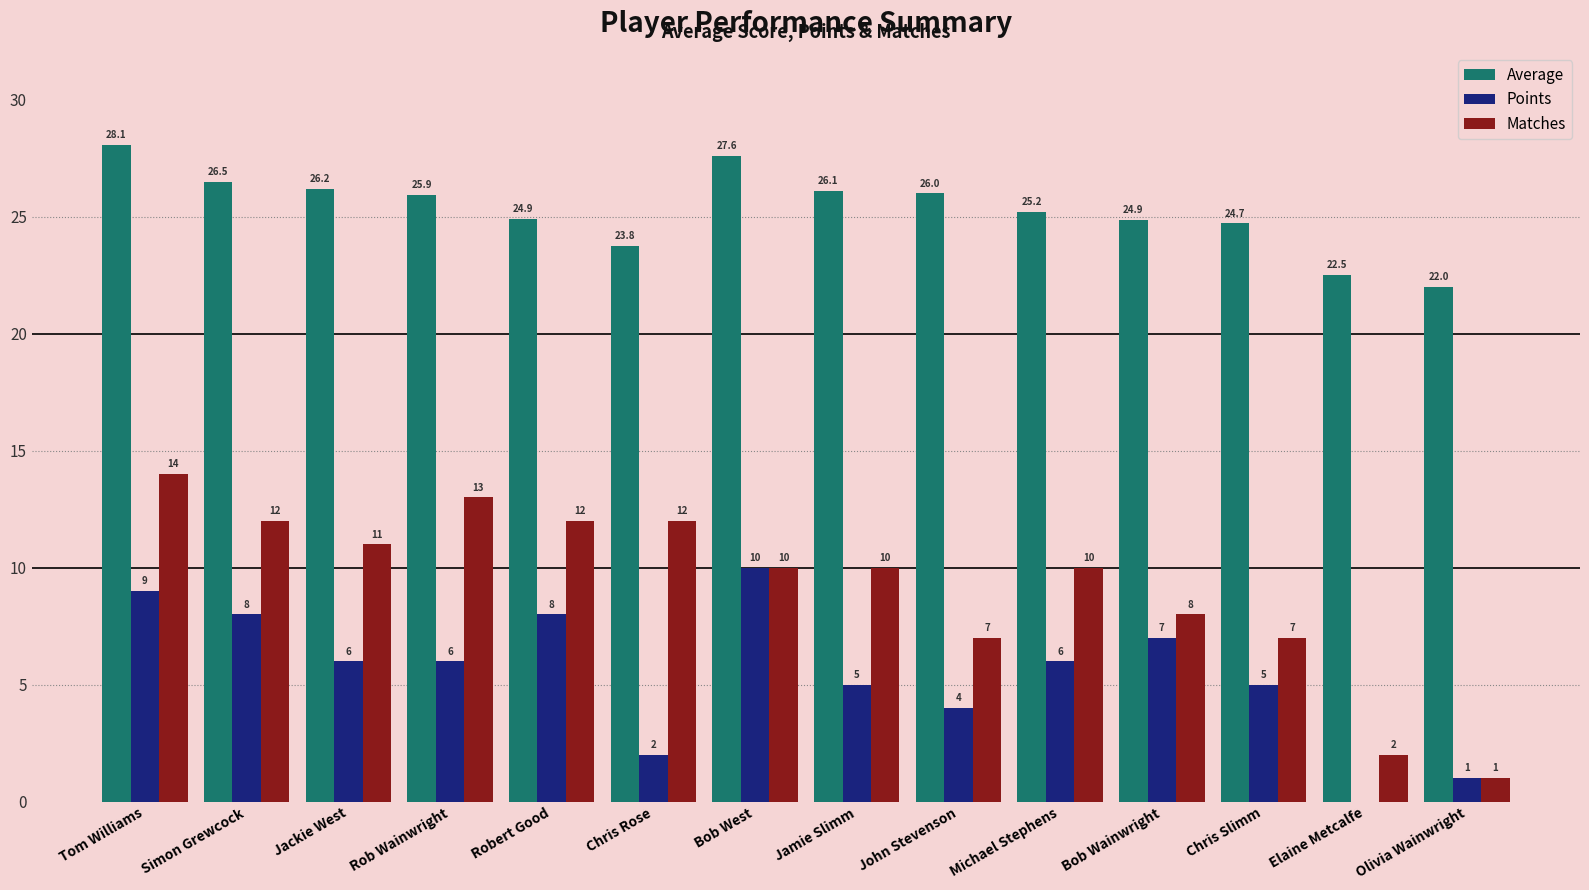

Between Jamie Slimm and Michael Stephens, which series saw the biggest shift?

Points